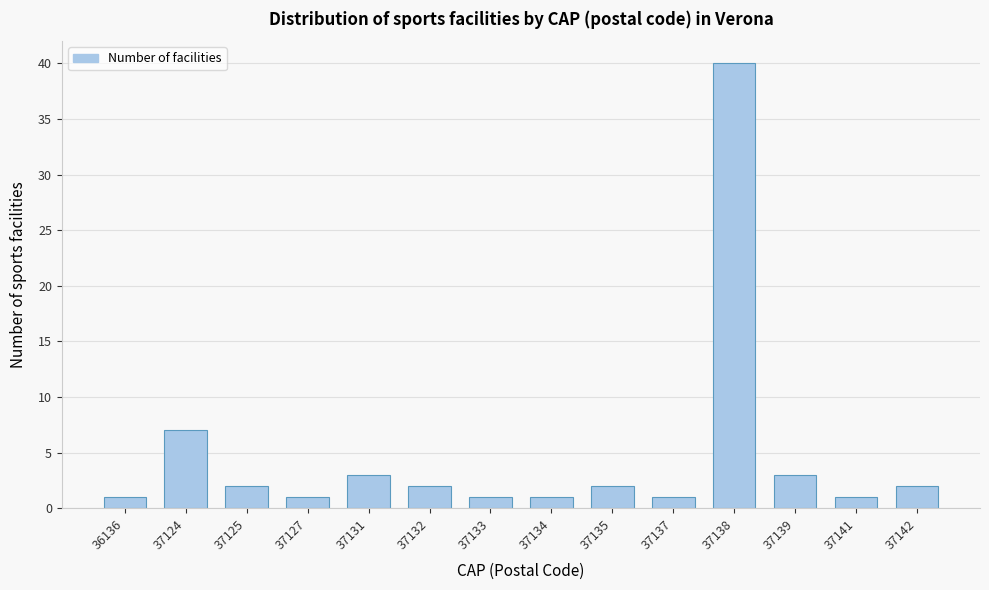

Reading left to right, extract all data points from this chart.

1	7	2	1	3	2	1	1	2	1	40	3	1	2